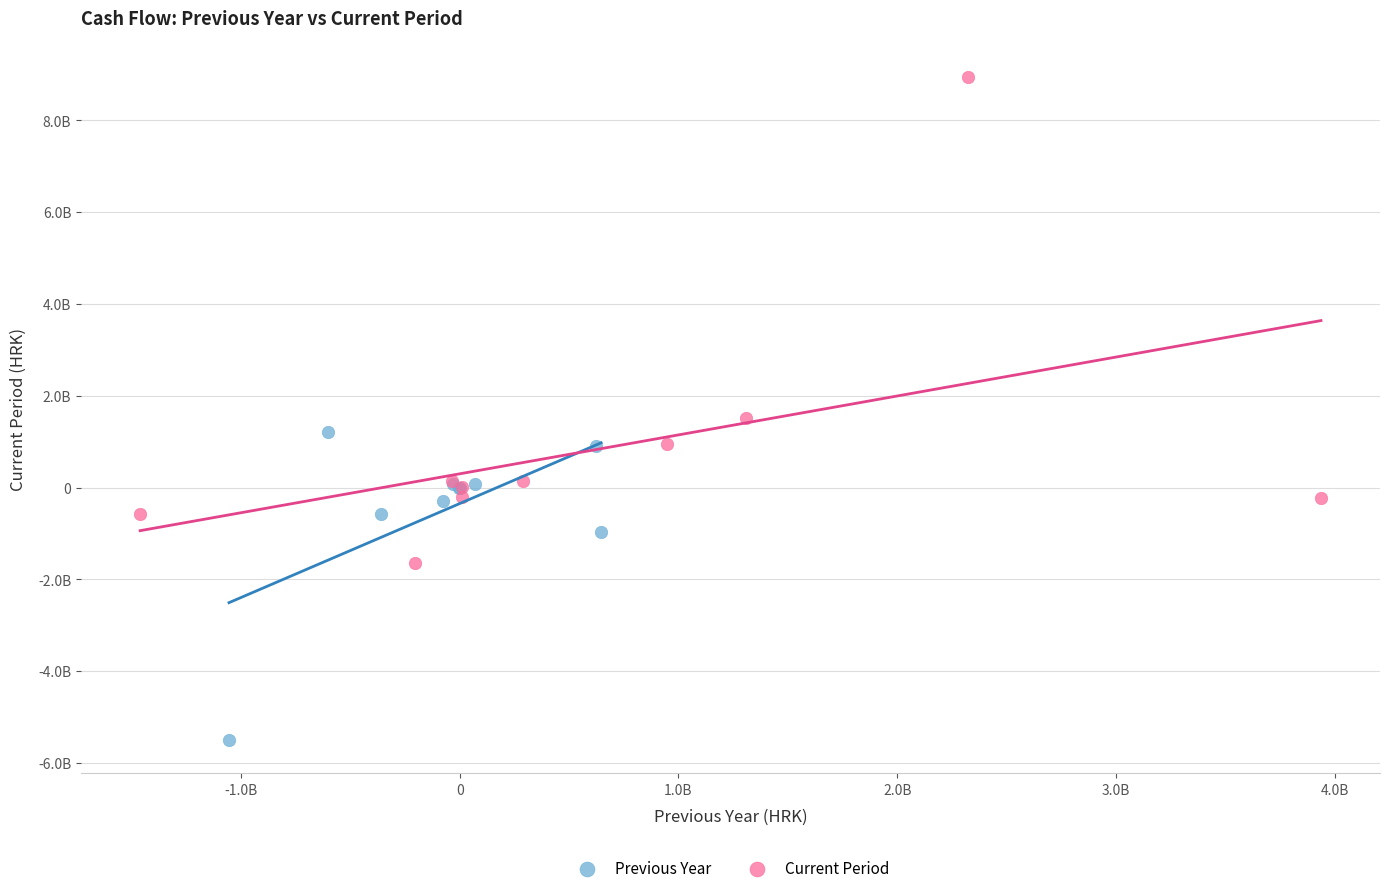

What are all the series names shown in the legend?

Previous Year, Current Period